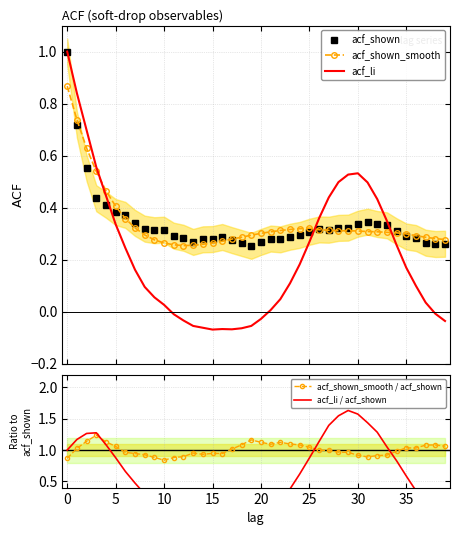

At which category does the chart reach its minimum across all series?

15